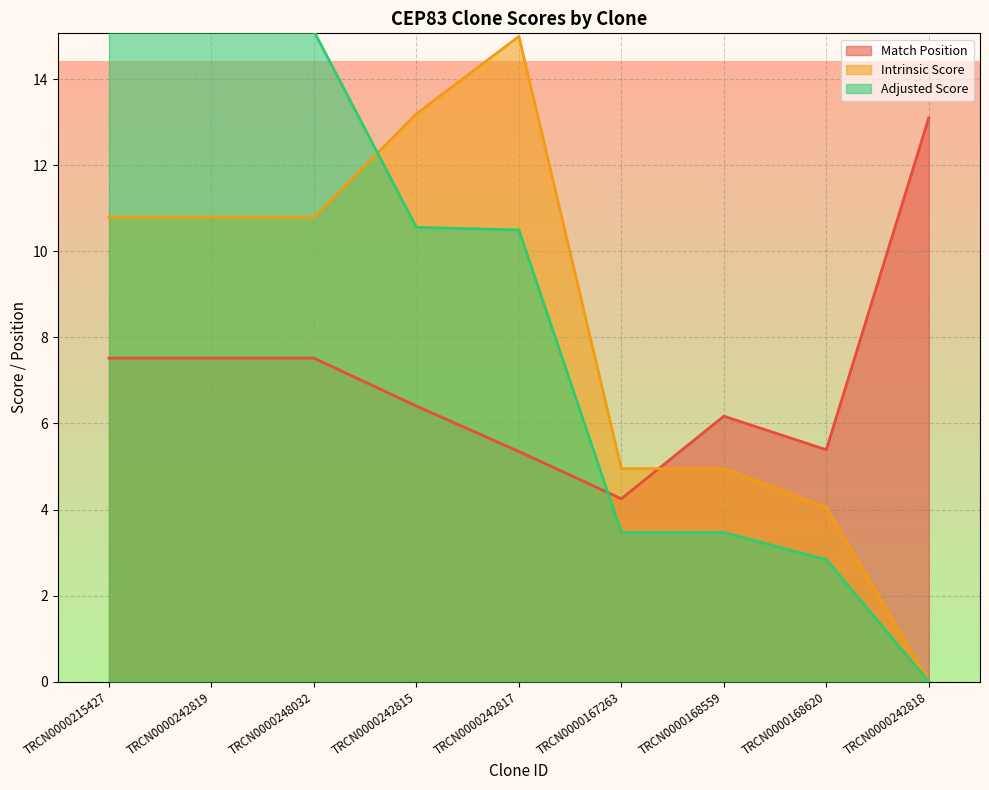

Where is the first local minimum for Match Position?

TRCN0000167263